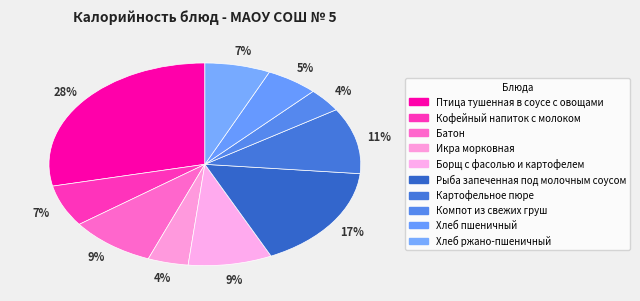

Which category has the smallest portion of the pie?

Компот из свежих груш